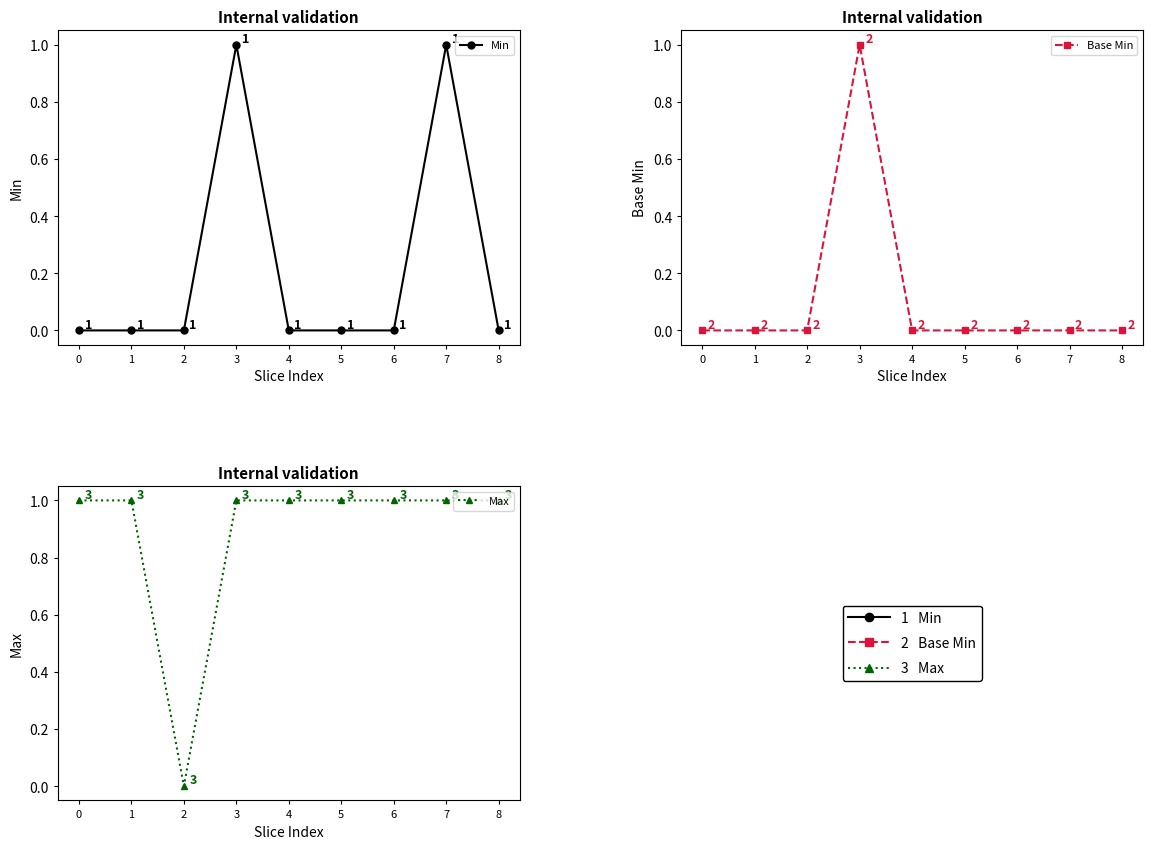

How many lines are shown in the chart?

3